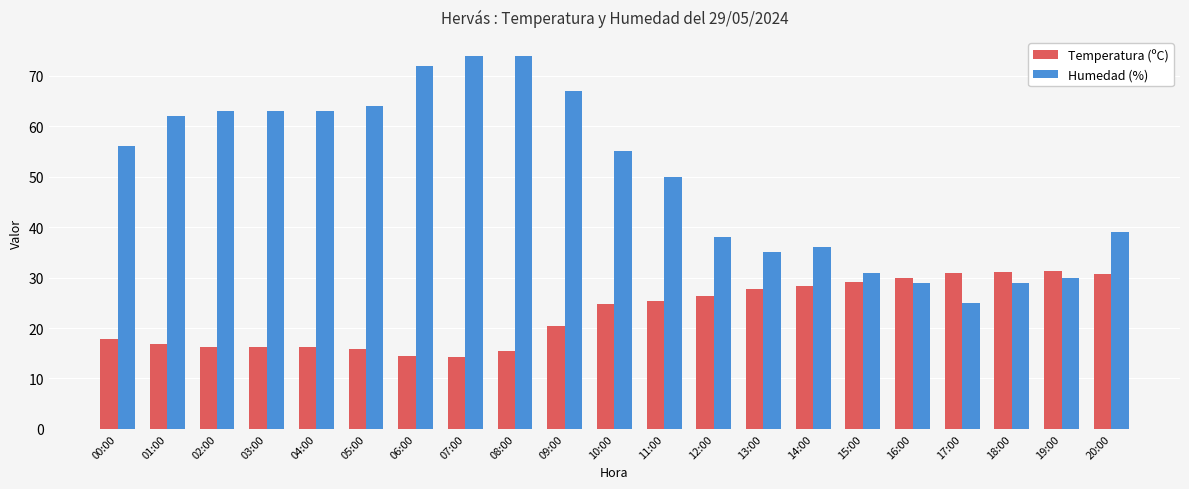

List the series in order of their overall mean, lowest first.

Temperatura (ºC), Humedad (%)